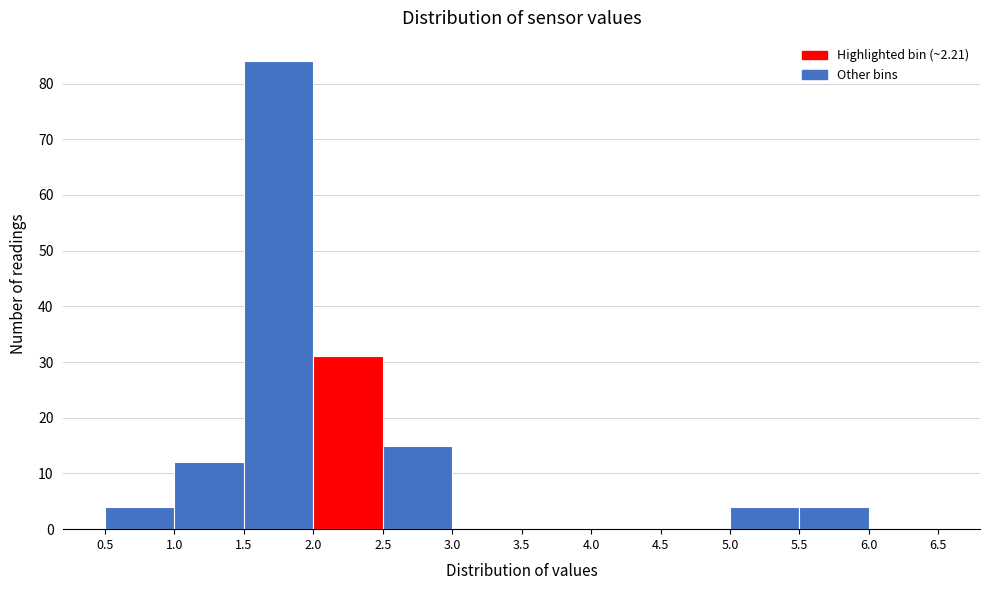

Which range on the x-axis has the tallest bar?

1.5 to 2.0